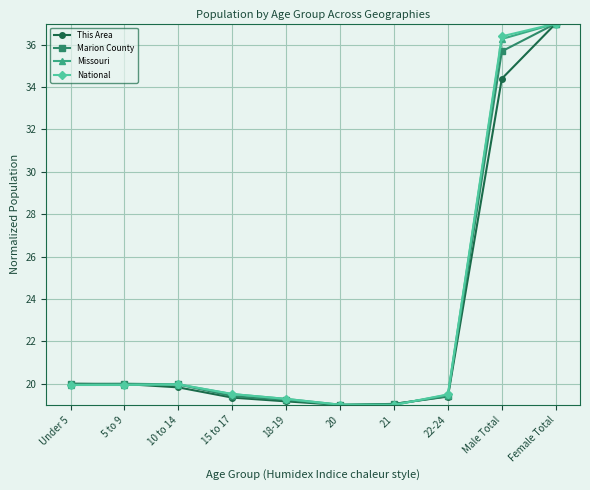

Between 10 to 14 and 20, which series saw the biggest shift?

Marion County